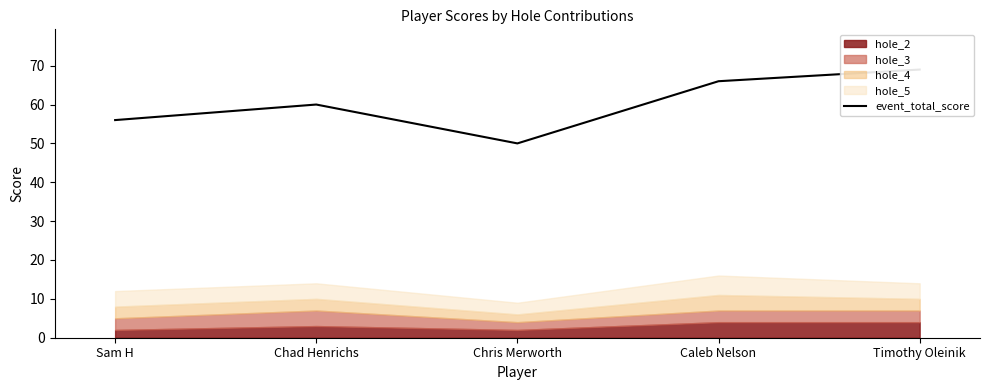

The chart shows a value of 66 at Caleb Nelson. True or false?

True